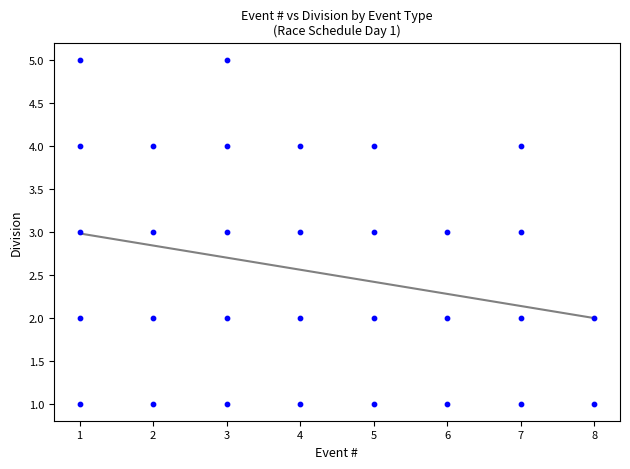

What is the range of Y values (max minus min)?

4